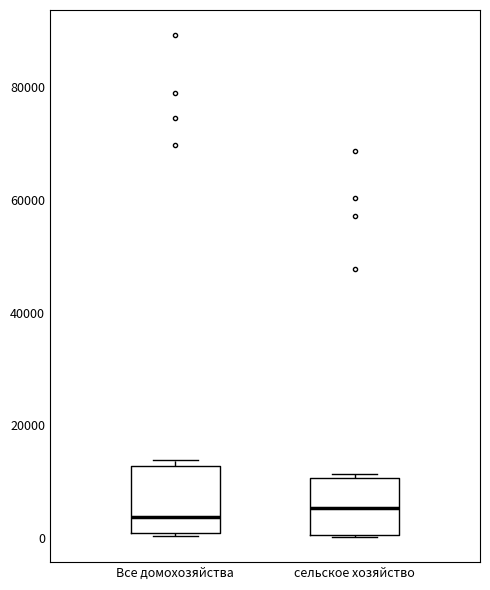

Reading left to right, read every box against the y-axis: the position of its median line, the range the box covers, and the ends of its whiskers. The values are not printed on the chart, so give them approximately, as read against the axis.

Все домохозяйства: median 4000, box 0 to 12000, whiskers 0 to 14000
сельское хозяйство: median 6000, box 0 to 10000, whiskers 0 to 12000